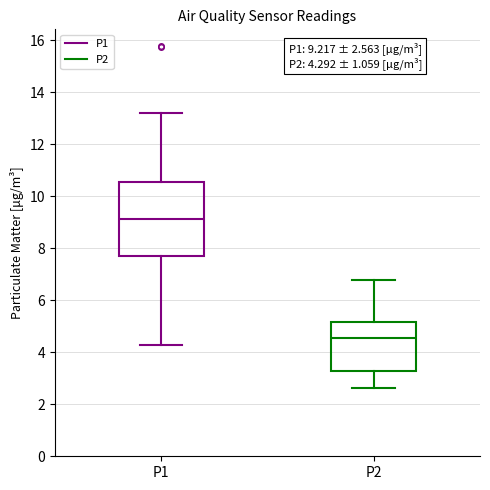

Which box's median line is the highest?

P1